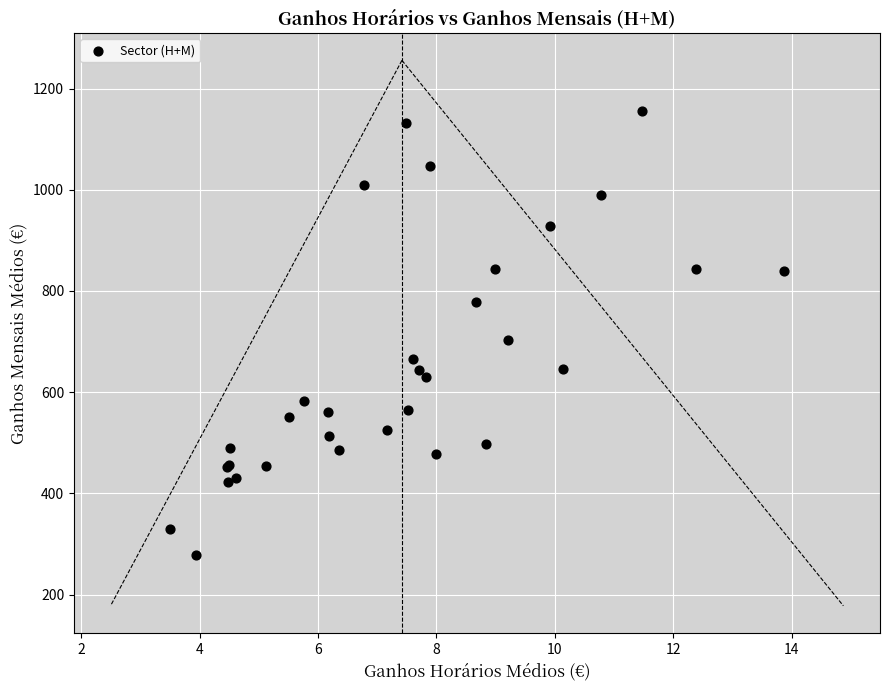

What Y value in the scatter plot is closest to 716?

702.1